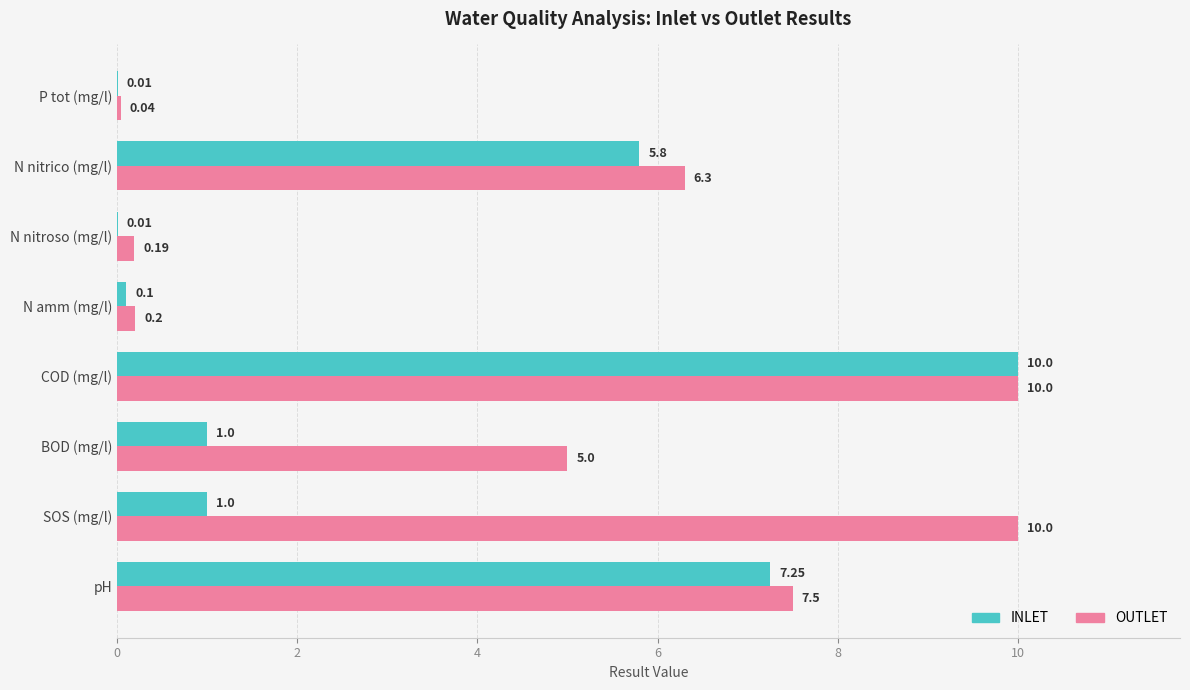

Which series changed the most between N nitroso (mg/l) and N nitrico (mg/l)?

OUTLET